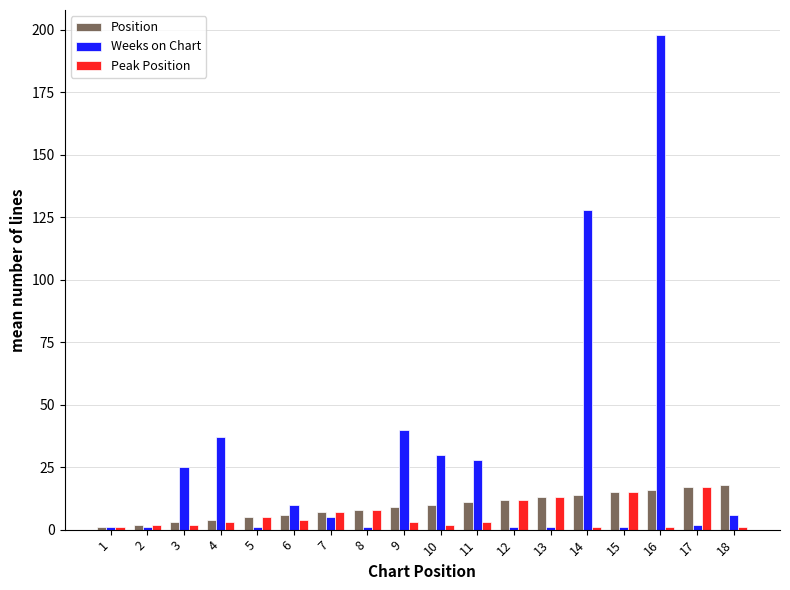

How many bars are there in each group?

3